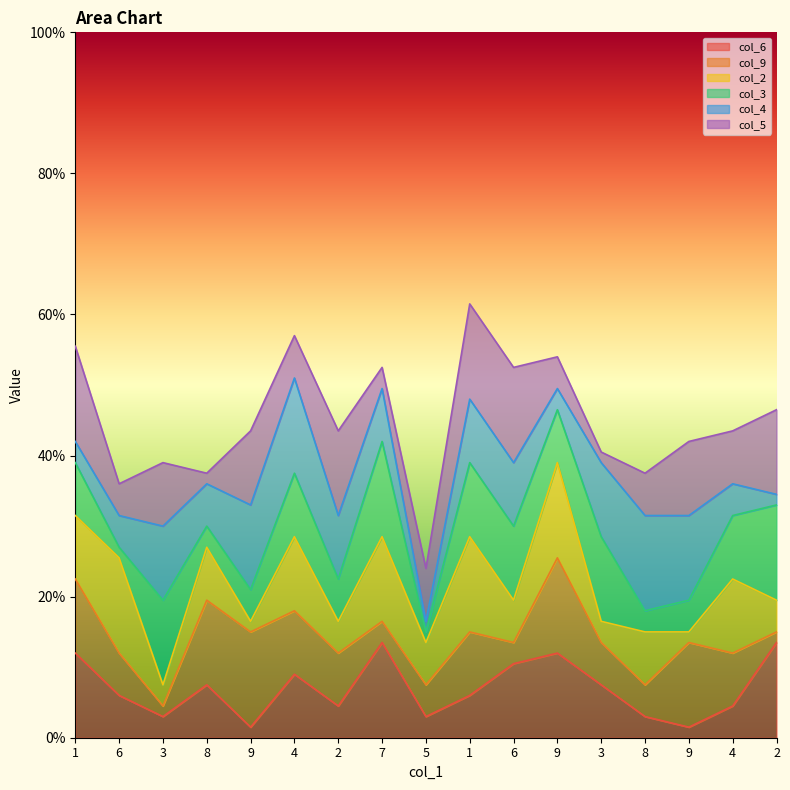

Where is the first local maximum for col_9?

9